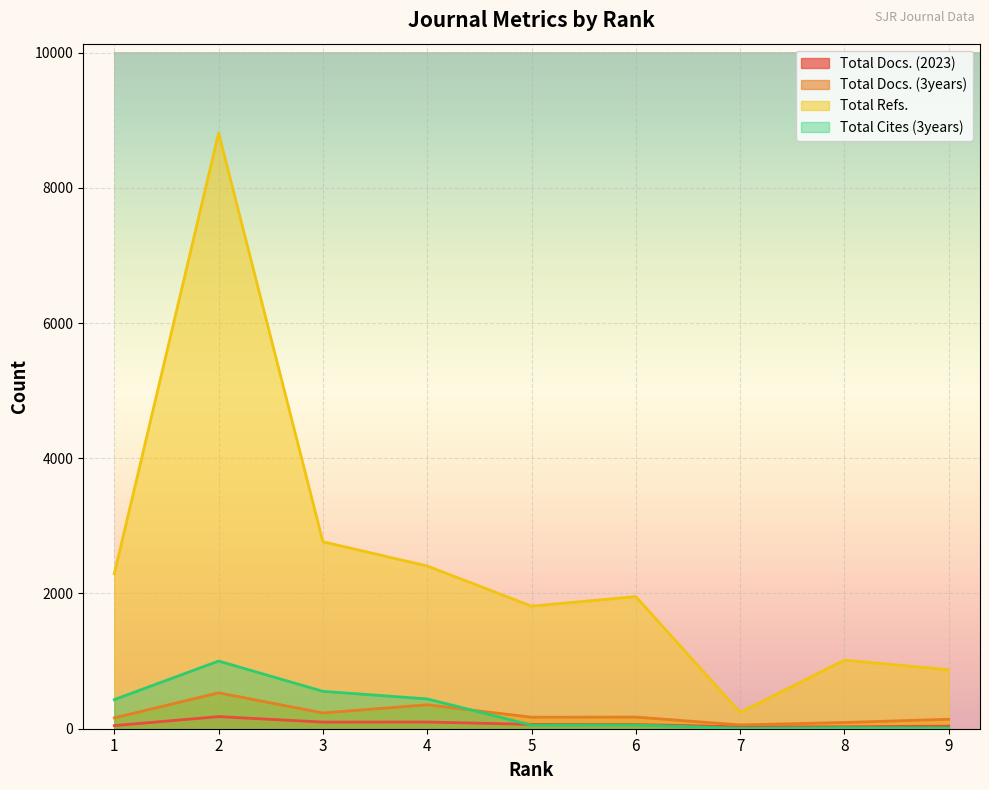

At which label is Total Cites (3years) closest to 503?

3